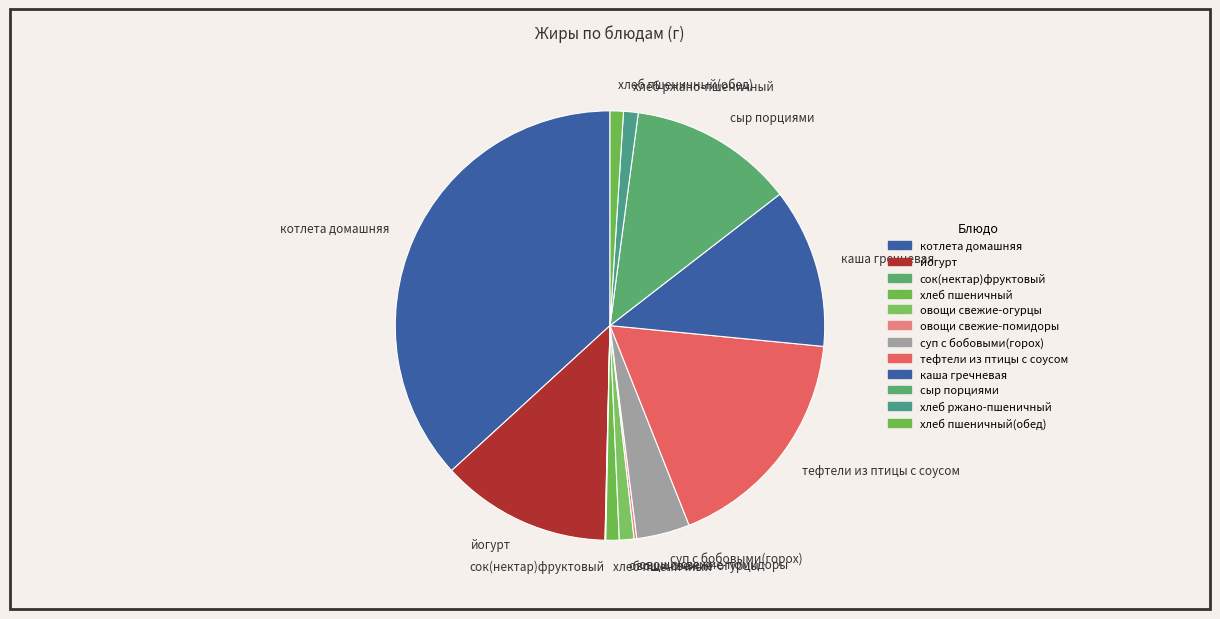

Between сыр порциями and суп с бобовыми(горох), which is larger?

сыр порциями